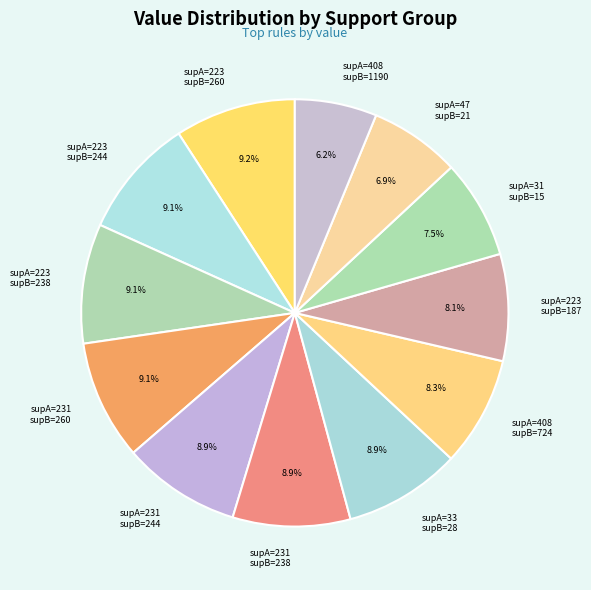

Count the number of slices in the pie.

12